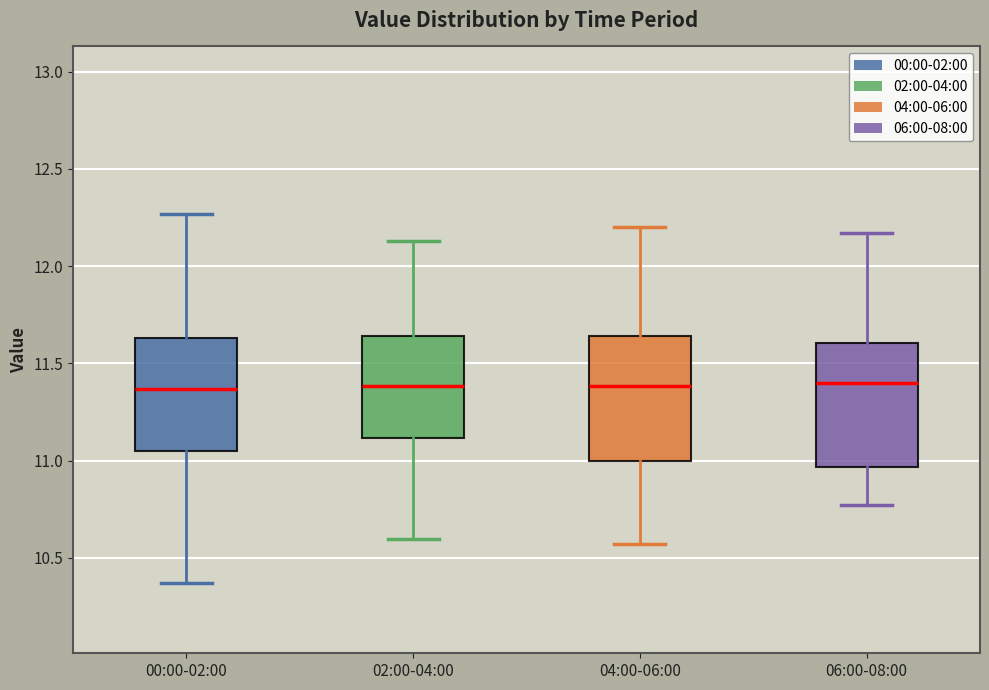

Reading left to right, transcribe this box plot: for each box, give where its median line is, the range the box spans, and where its two whiskers end, as read against the y-axis. The values are not printed on the chart, so give them approximately, as read against the axis.

00:00-02:00: median 11.35, box 11.05 to 11.65, whiskers 10.35 to 12.25
02:00-04:00: median 11.40, box 11.10 to 11.65, whiskers 10.60 to 12.15
04:00-06:00: median 11.40, box 11.00 to 11.65, whiskers 10.55 to 12.20
06:00-08:00: median 11.40, box 10.95 to 11.60, whiskers 10.75 to 12.15